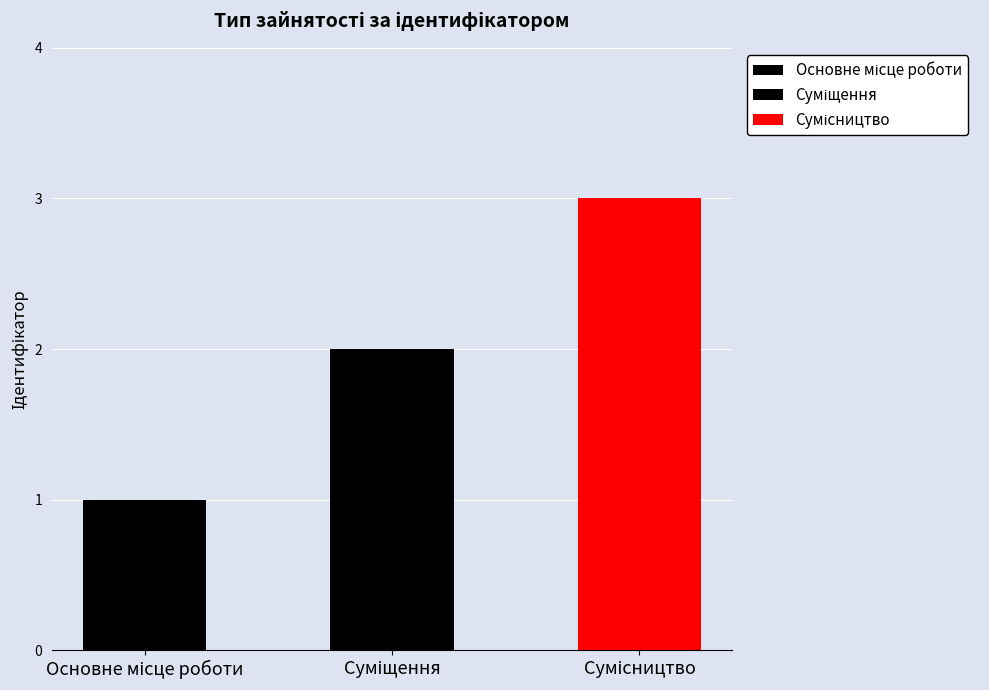

Reading left to right, what are all the values shown in this chart?

1	2	3